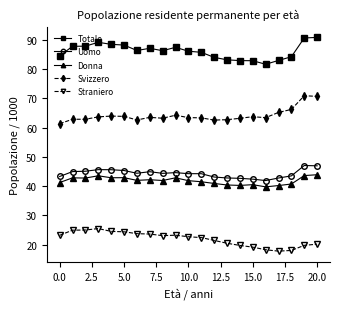

What is the sum of all Uomo values?

929.6